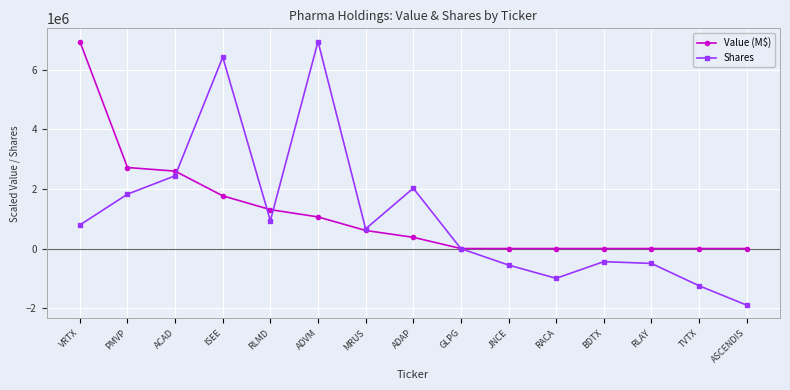

At BDTX, list the series in order from largest to smallest.

Value (M$), Shares